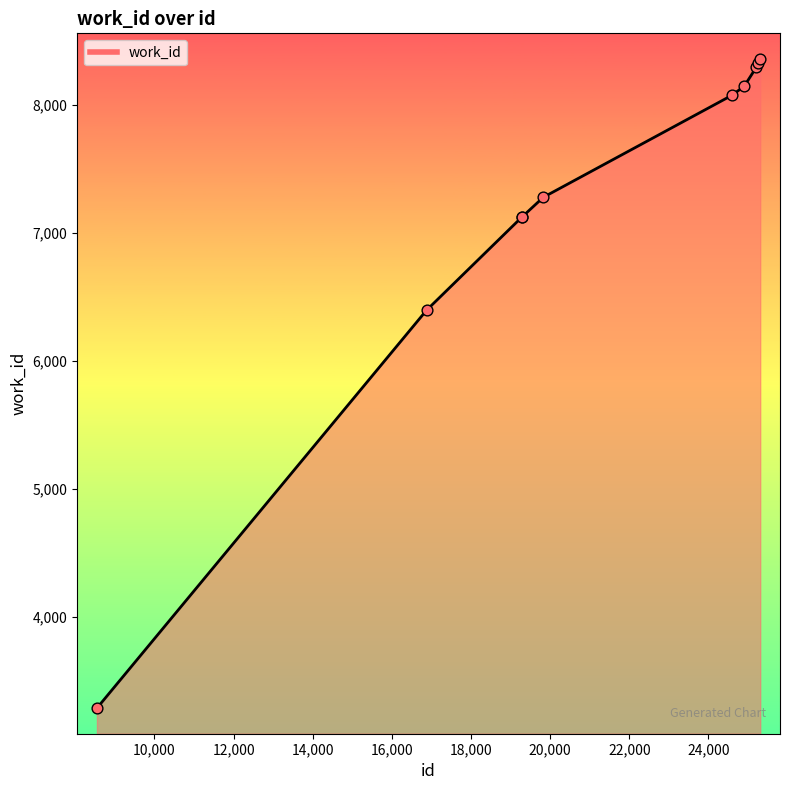

What is the difference between the maximum and minimum values?

5071